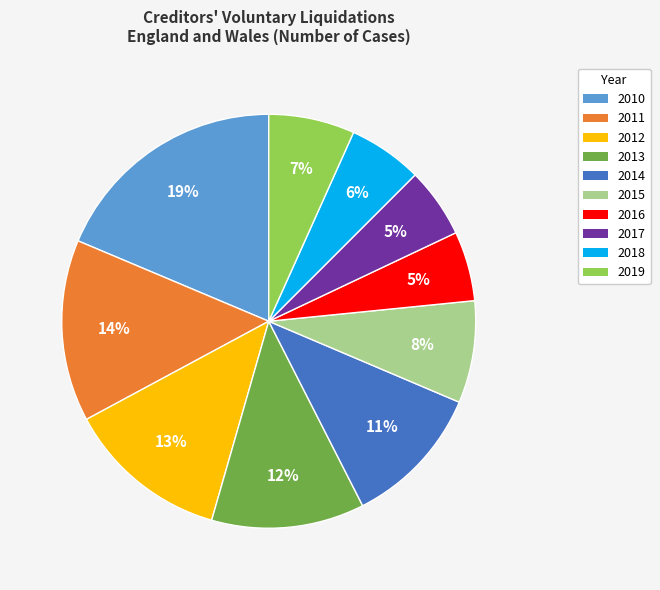

Which category has the biggest portion of the pie?

2010